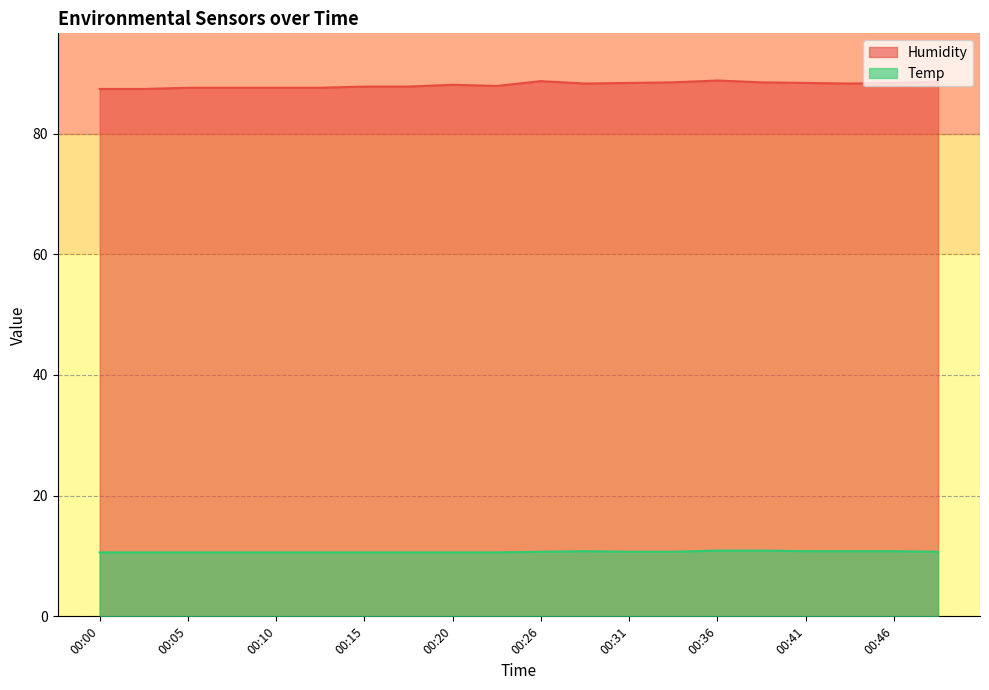

Which label corresponds to the smallest value in the chart?

00:00